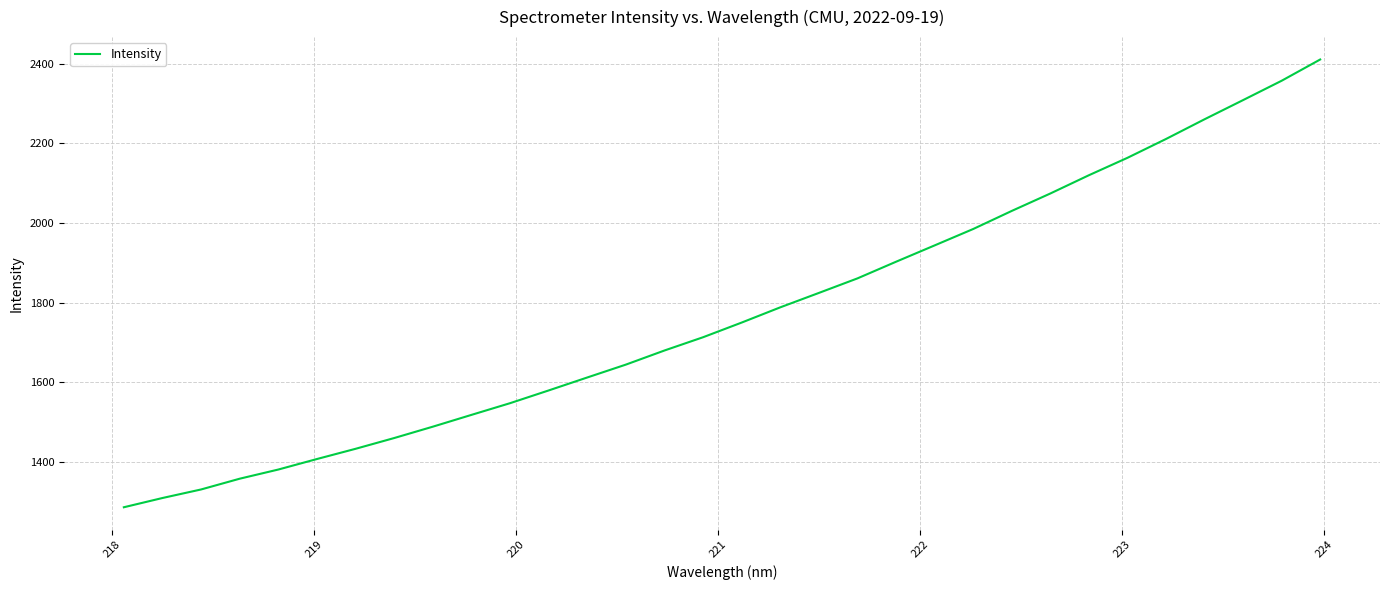

What is the minimum value shown in the chart?

1285.6